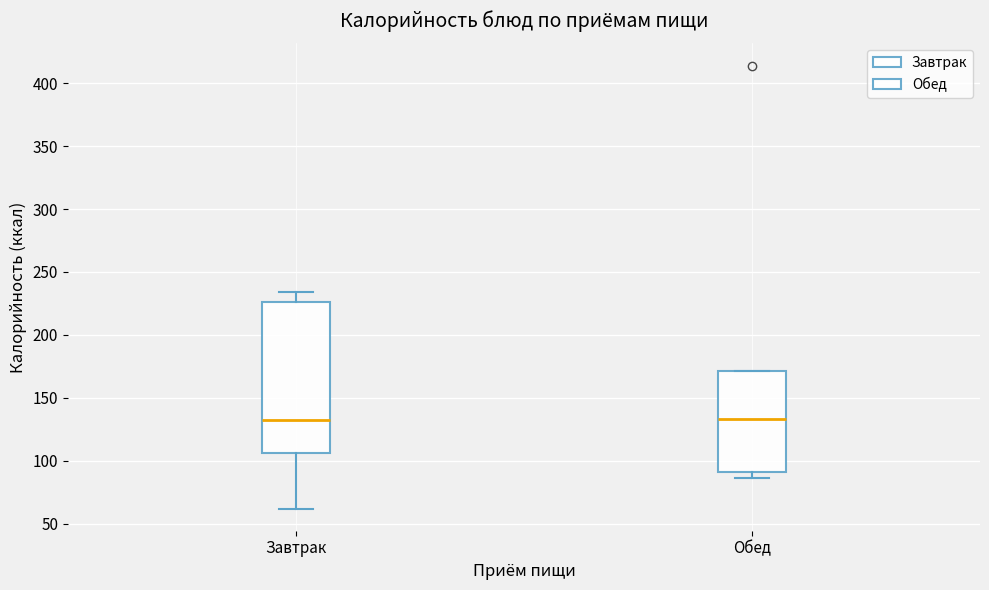

Reading left to right, read every box against the y-axis: the position of its median line, the range the box covers, and the ends of its whiskers. The values are not printed on the chart, so give them approximately, as read against the axis.

Завтрак: median 130, box 105 to 225, whiskers 60 to 235
Обед: median 135, box 90 to 170, whiskers 85 to 170